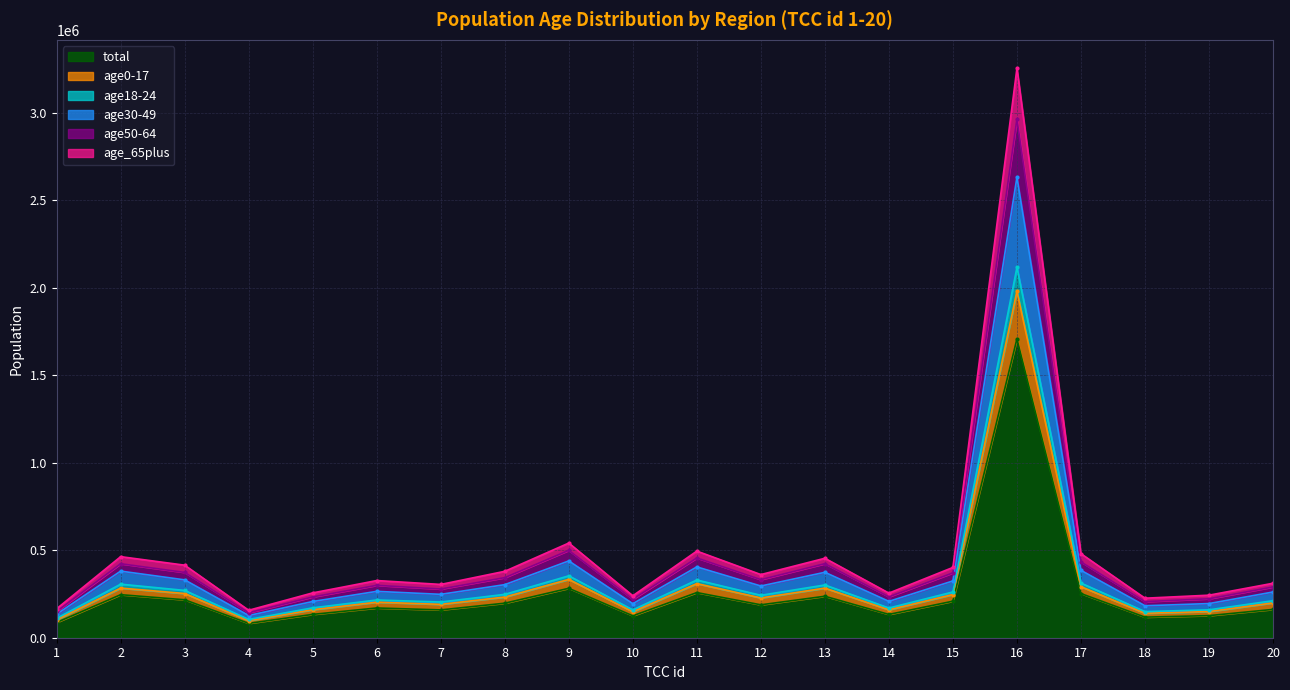

List the labels in order of age18-24 value, smallest first.

4, 1, 18, 10, 19, 14, 5, 7, 20, 6, 12, 8, 15, 3, 13, 2, 17, 11, 9, 16